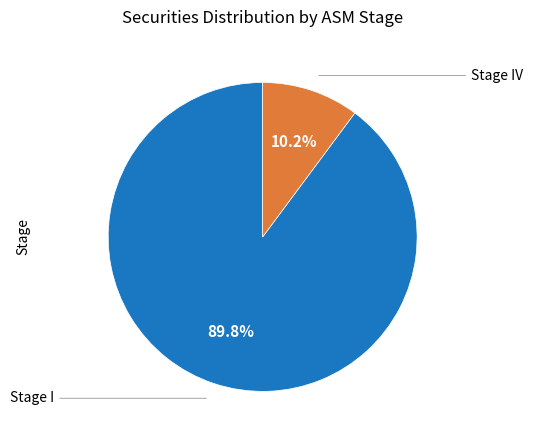

To the nearest percent, what is the average slice percentage?

50%